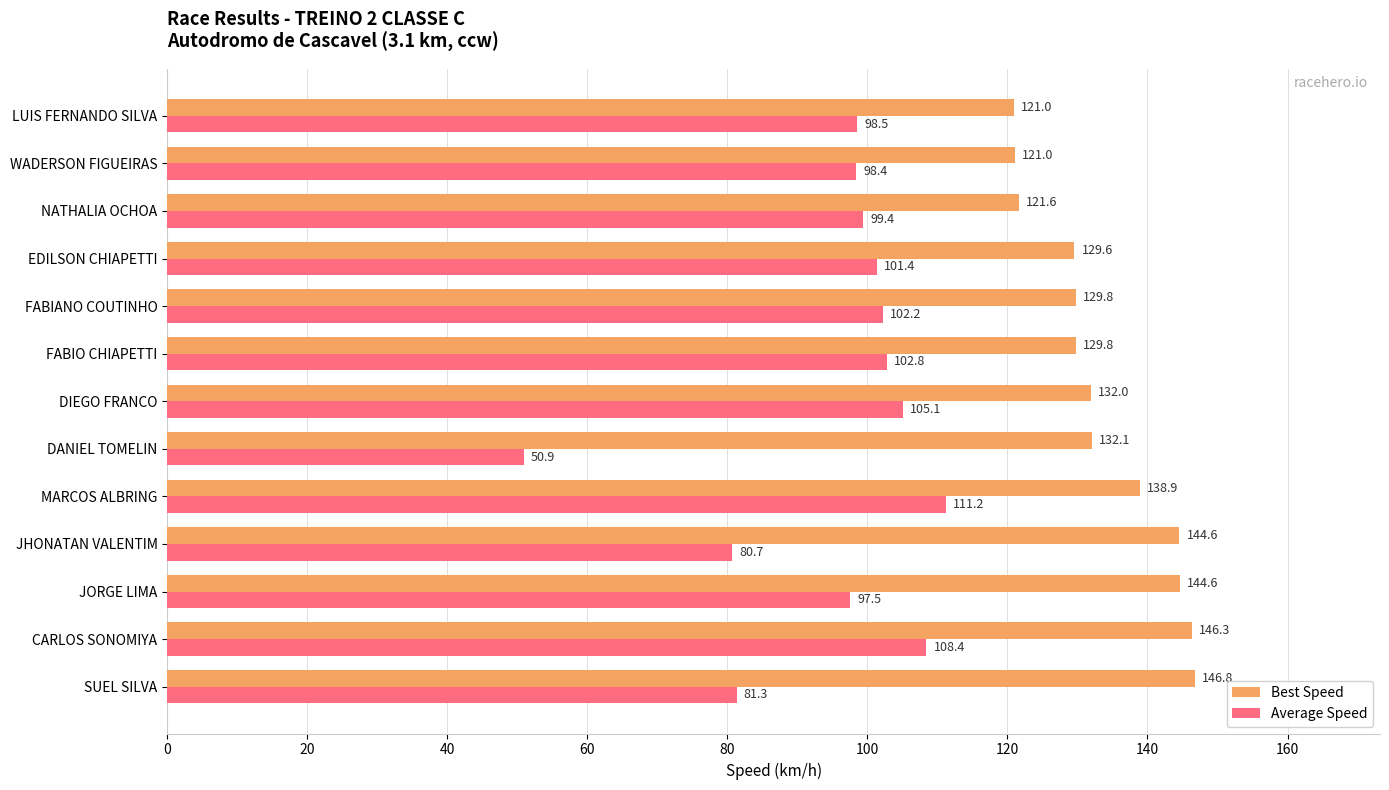

Between FABIO CHIAPETTI and FABIANO COUTINHO, which series saw the biggest shift?

Average Speed